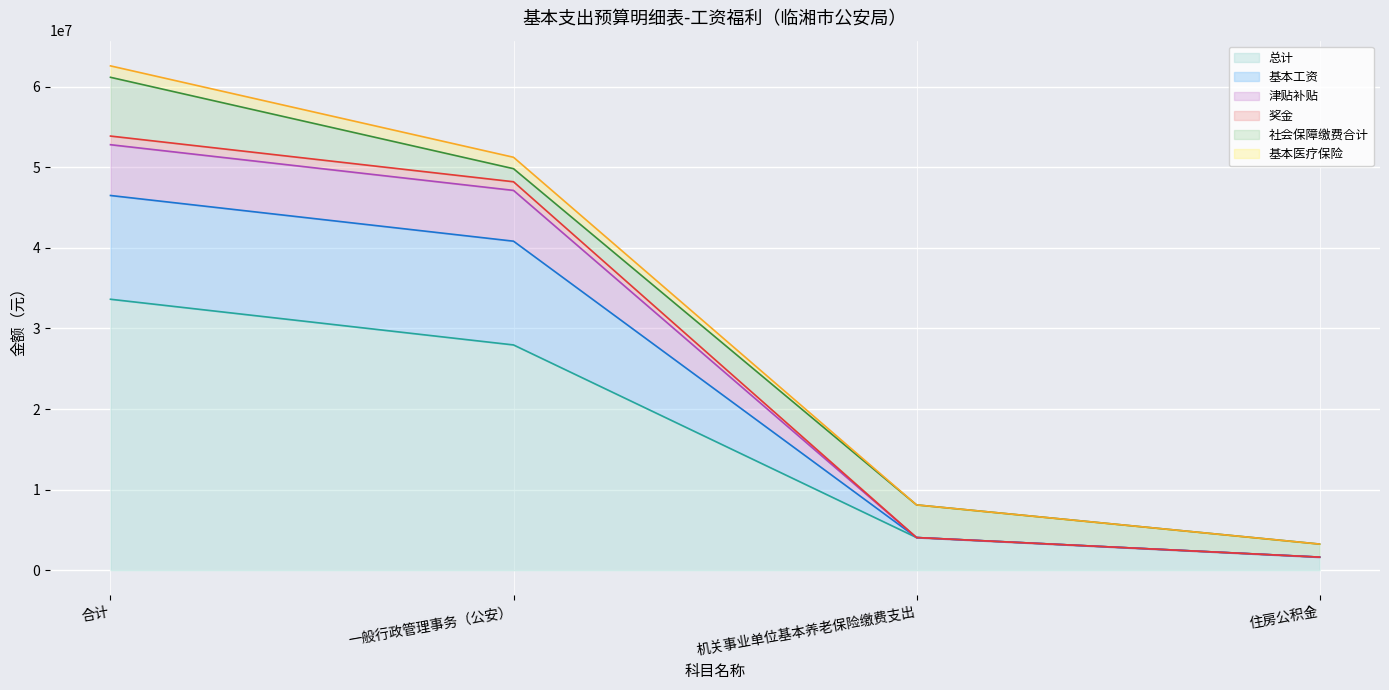

Is it true that 基本医疗保险 equals 12950466.2 at 合计?

False